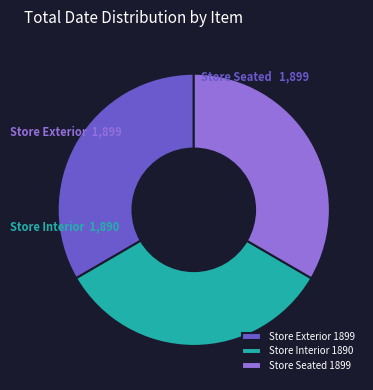

Does any single category account for the majority?

No